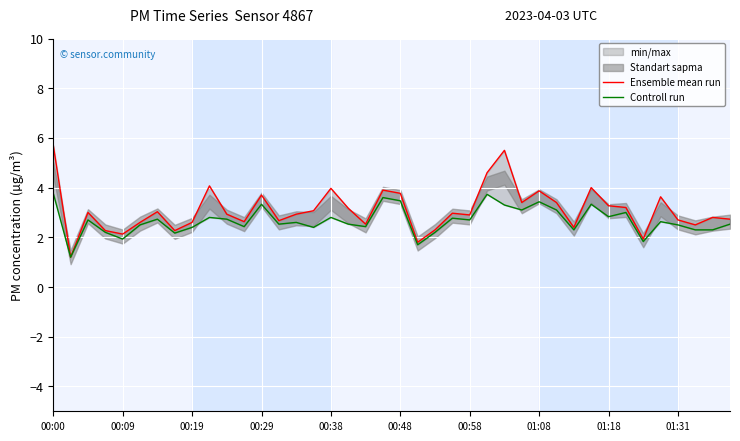

What is the lowest value of the Ensemble mean run series?

1.2